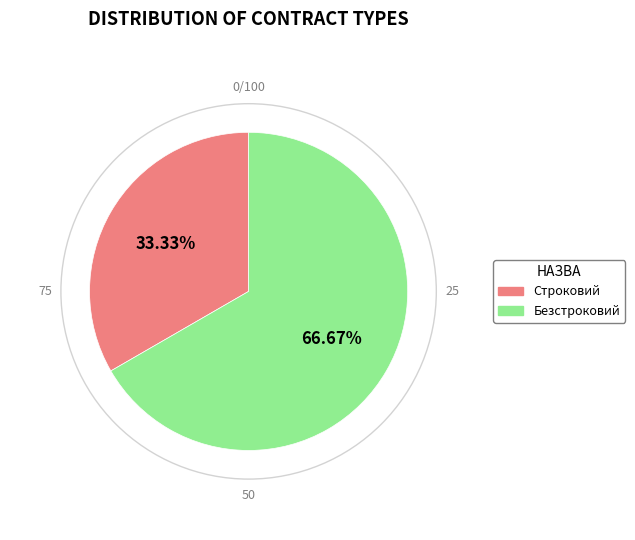

What percentage is the Строковий slice, to the nearest percent?

33%